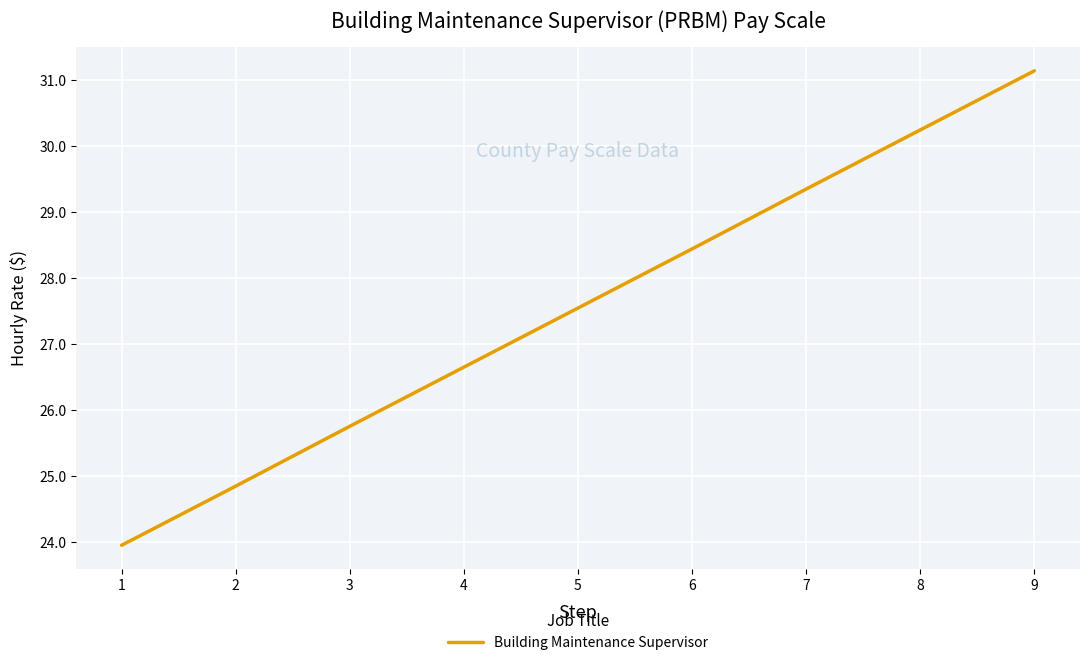

Is this an area chart (filled region under the line)?

No